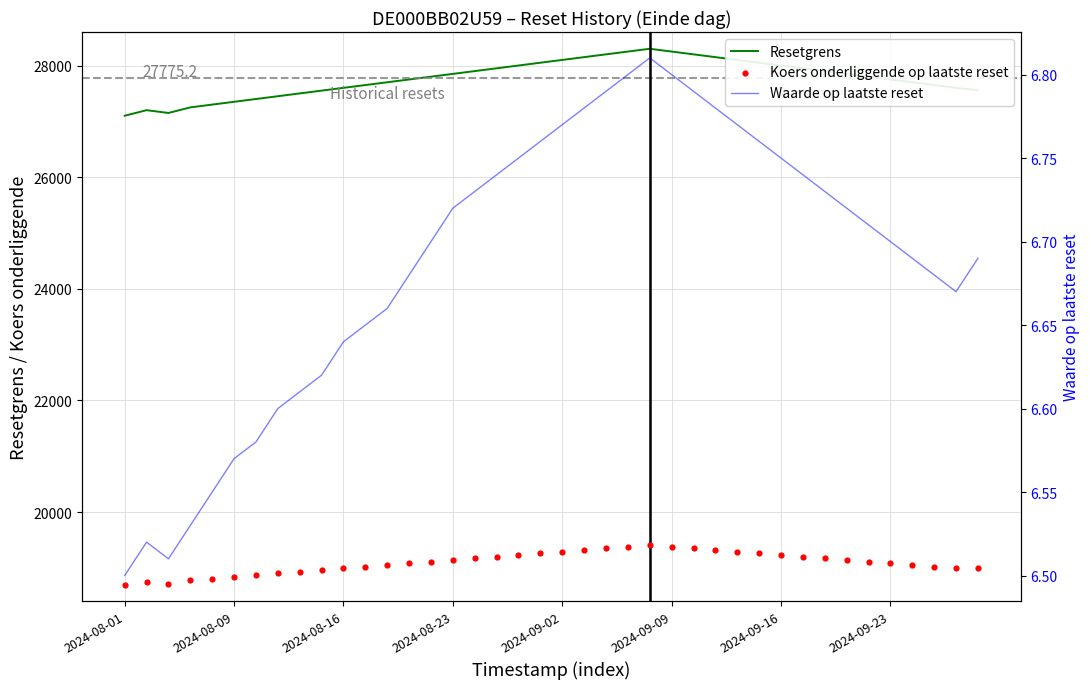

At which category is the sum across all series the highest?

24